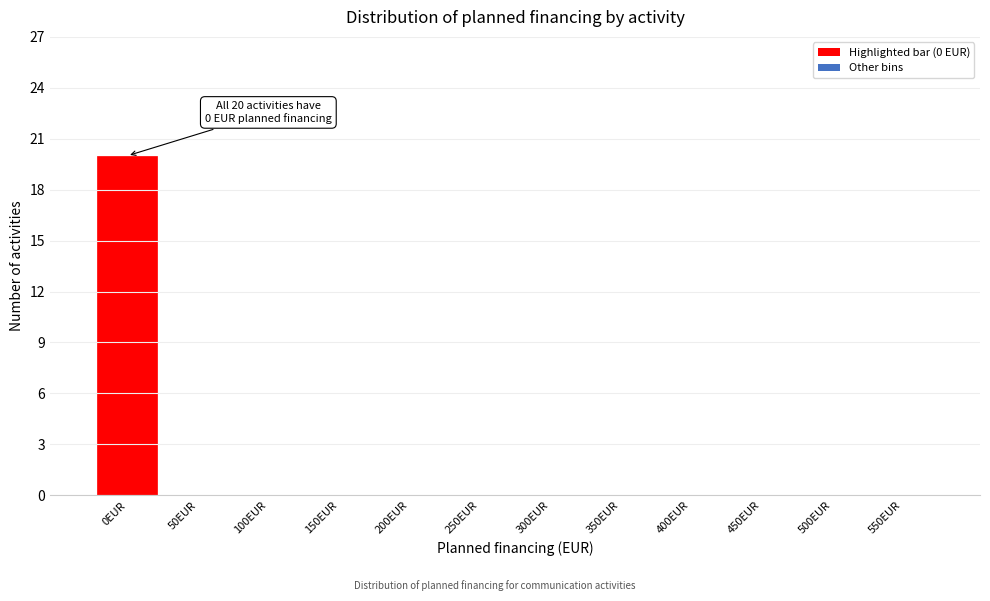

Reading right to left, extract all data points from this chart.

550EUR=0	500EUR=0	450EUR=0	400EUR=0	350EUR=0	300EUR=0	250EUR=0	200EUR=0	150EUR=0	100EUR=0	50EUR=0	0EUR=20